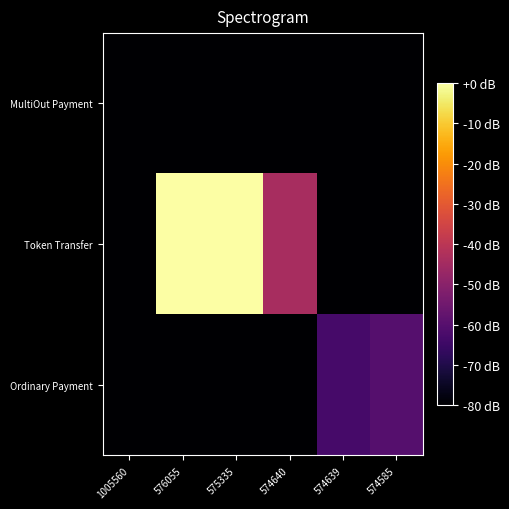

Reading right to left, transcribe all the data shown in this chart.

MultiOut Payment: 574585=-80.0	574639=-80.0	574640=-80.0	575335=-80.0	576055=-80.0	1005560=-80.0
Token Transfer: 574585=-80.0	574639=-80.0	574640=-44.0	575335=-0.0	576055=-0.0	1005560=-80.0
Ordinary Payment: 574585=-60.0	574639=-62.9	574640=-80.0	575335=-80.0	576055=-80.0	1005560=-80.0